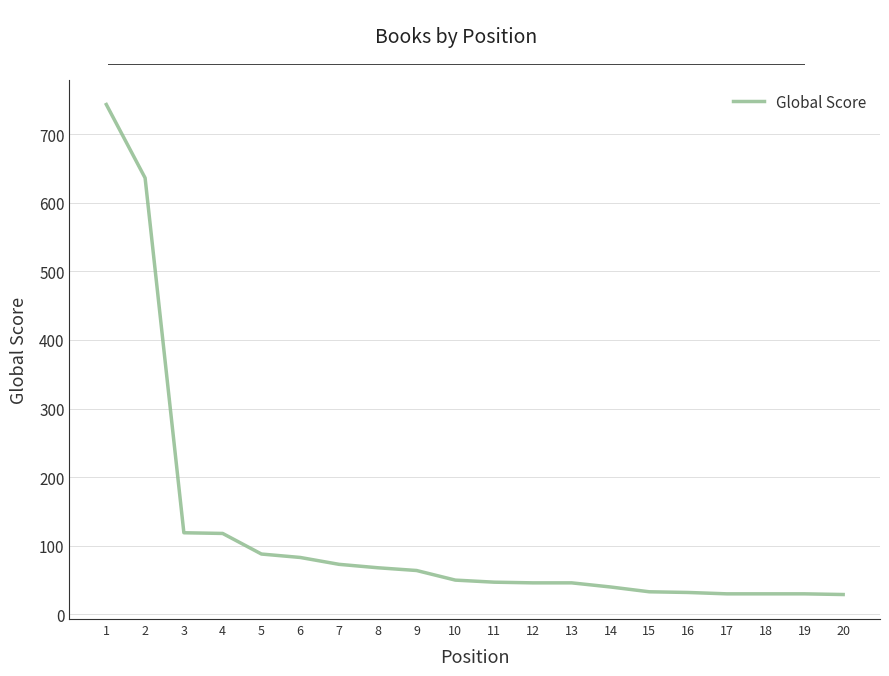

What is the greatest value displayed?

743